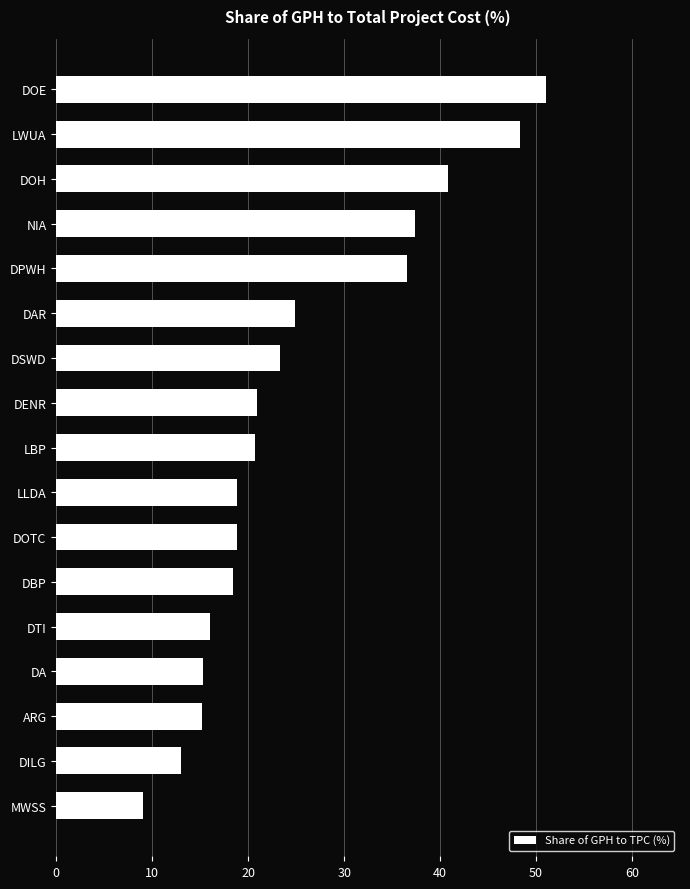

At which category does the chart reach its peak across all series?

DOE